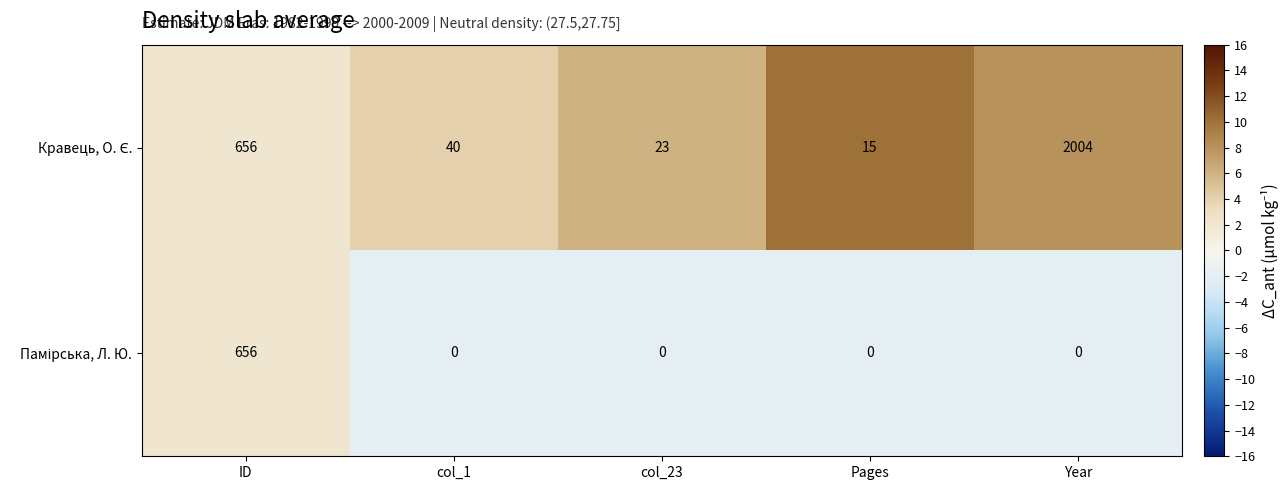

What is the greatest value displayed?

2004